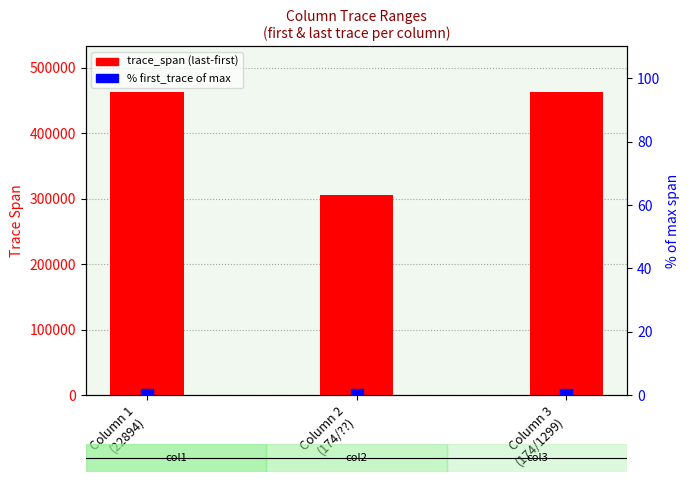

Is the value of % first_trace at Column 3
(174/1299) greater than the value of trace_span at Column 3
(174/1299)?

No